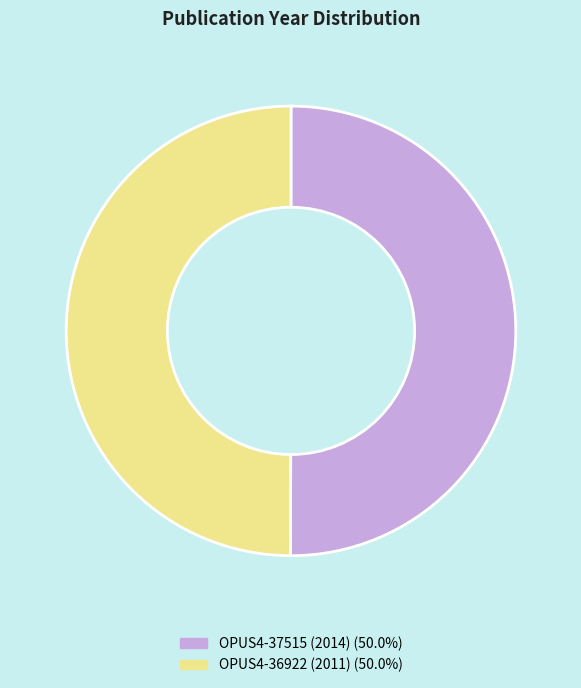

Approximately how many times larger is the value at OPUS4-36922 (2011) compared to OPUS4-37515 (2014)?

1.0